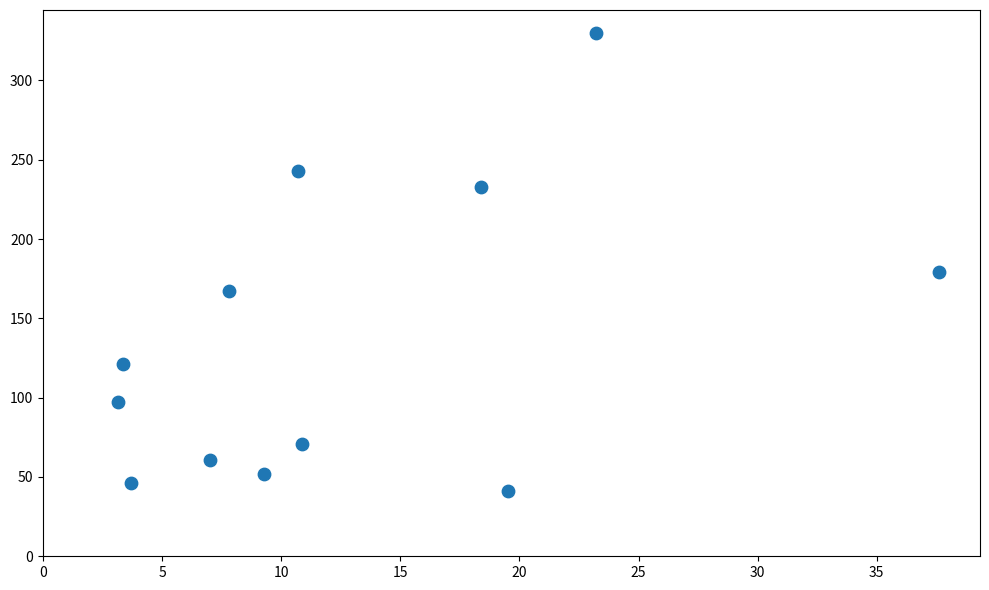

What is the range of Y values (max minus min)?

289